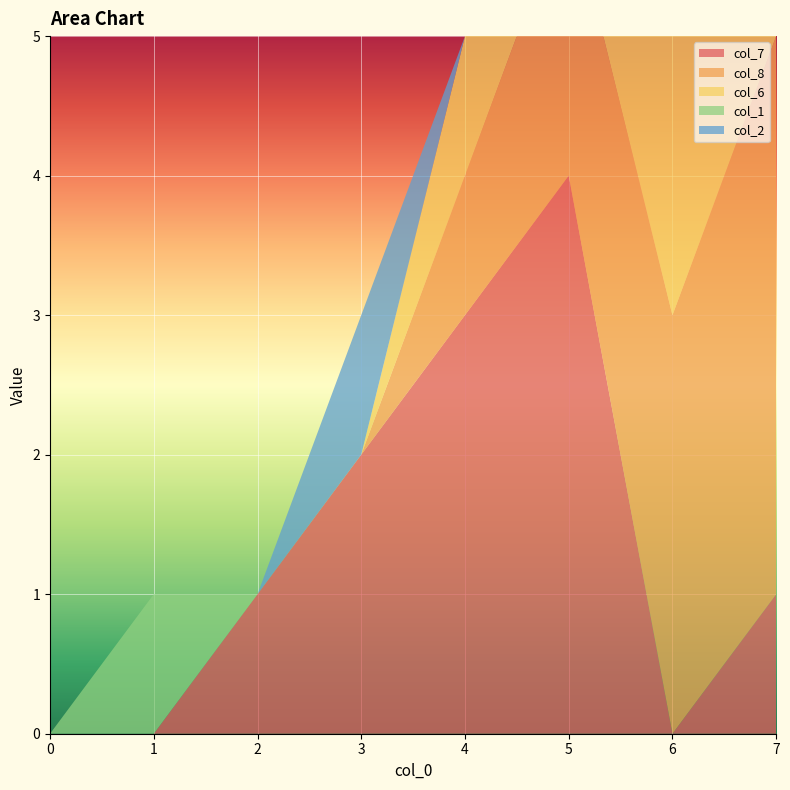

Reading left to right, transcribe all the data shown in this chart.

col_7: 0	0	1	2	3	4	0	1
col_8: 0	0	0	0	1	2	3	4
col_6: 0	0	0	0	1	2	3	0
col_1: 0	1	0	0	0	0	1	0
col_2: 0	0	0	1	0	0	0	0